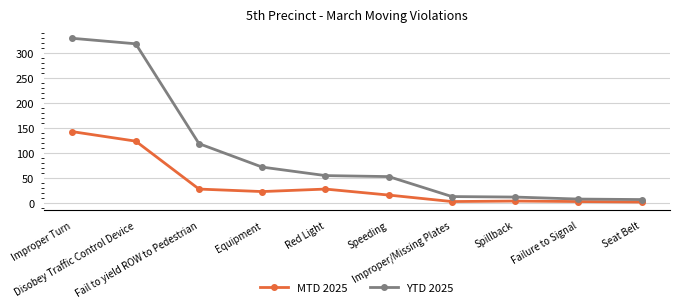

How many lines are shown in the chart?

2